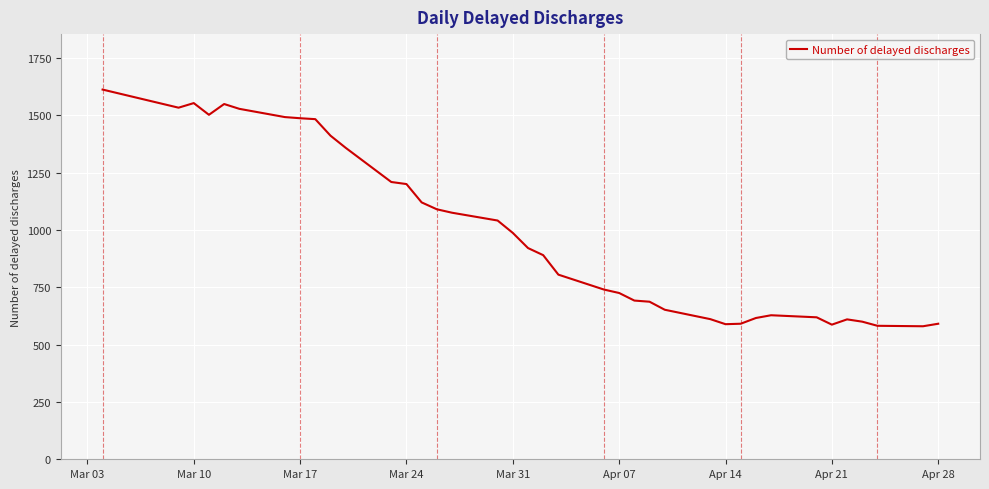

What is the difference between the maximum and minimum values?

1032